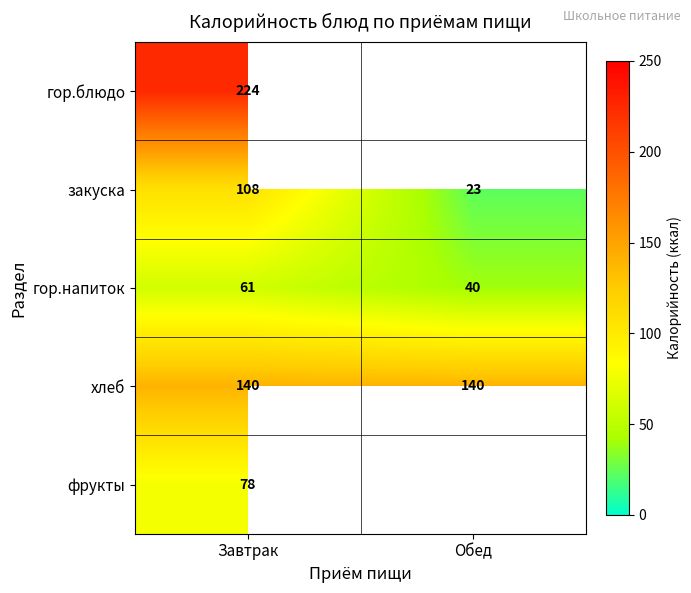

At which label is гор.напиток closest to 50?

Обед